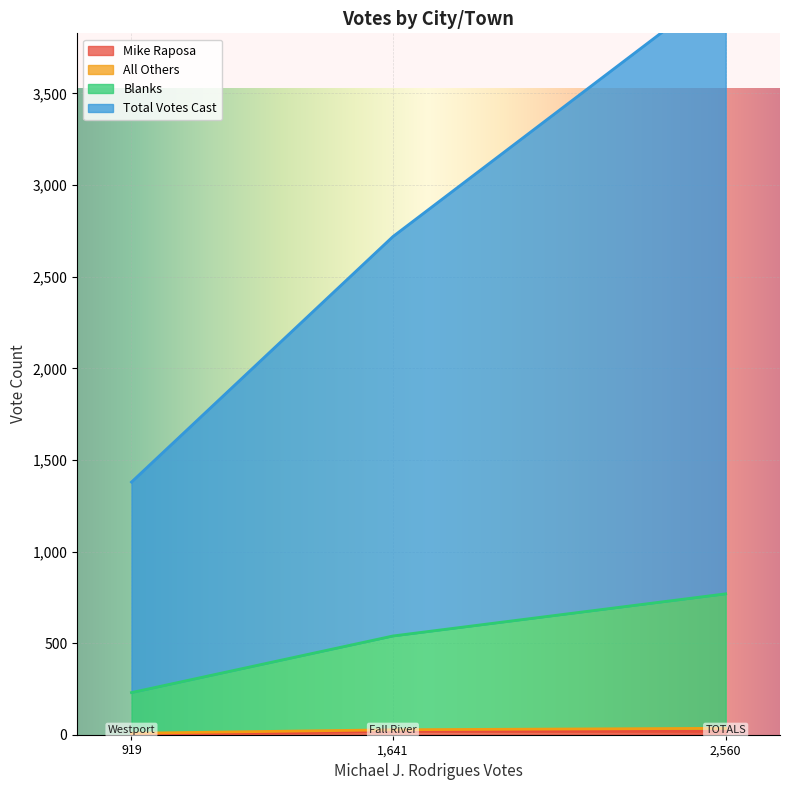

What is the difference between the second highest and minimum values in the Blanks series?

290